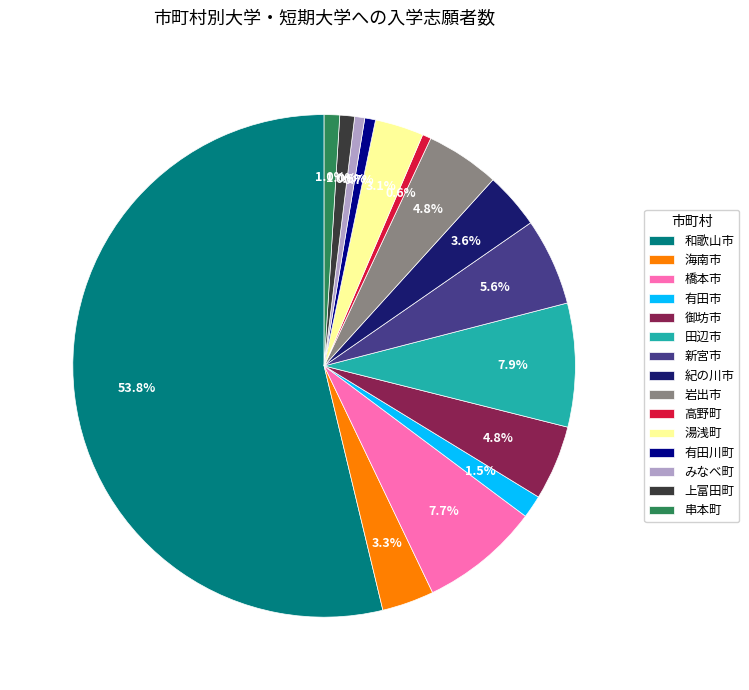

Between 有田川町 and 御坊市, which is larger?

御坊市